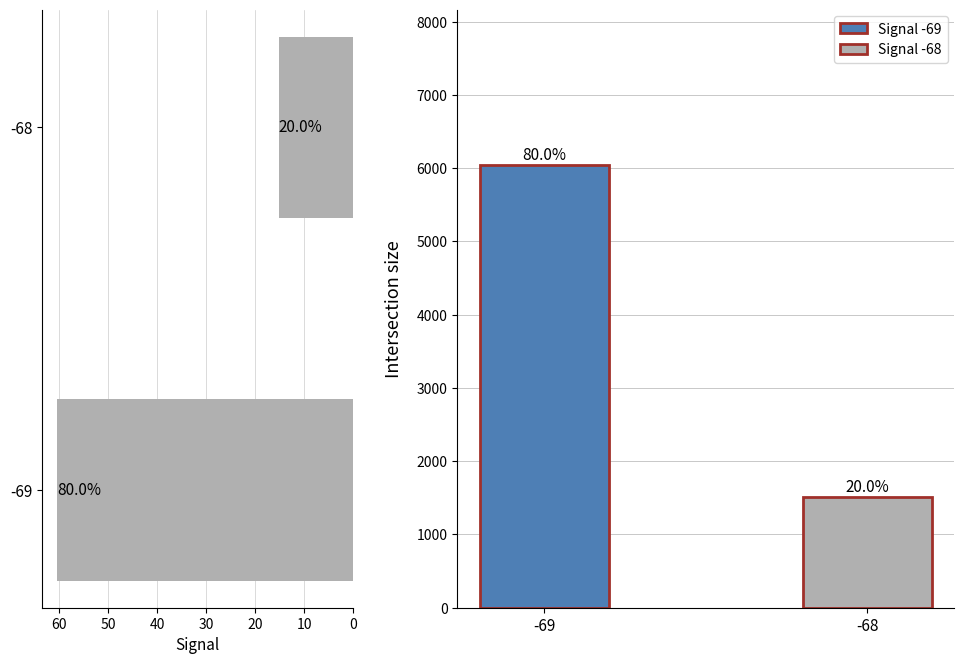

What is the difference between the maximum and minimum values?

45.4